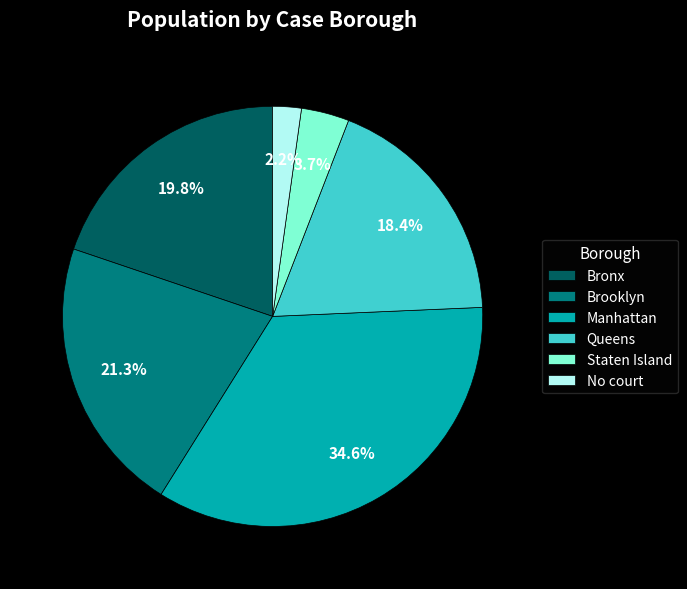

Between Queens and Staten Island, which is larger?

Queens